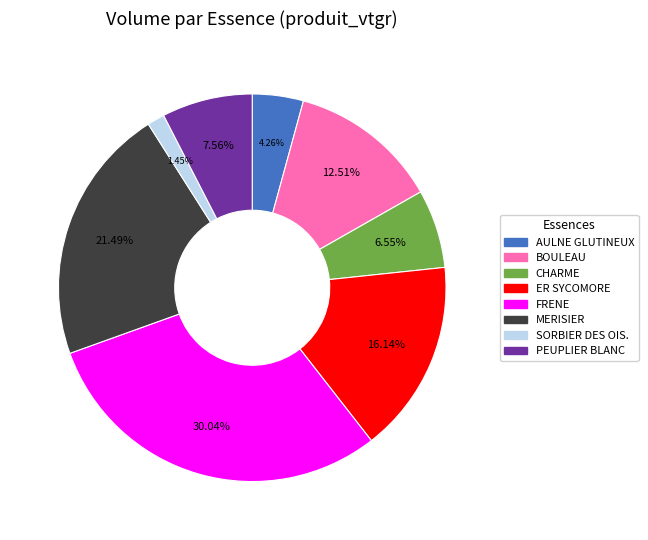

To the nearest percent, what is the average slice percentage?

12%